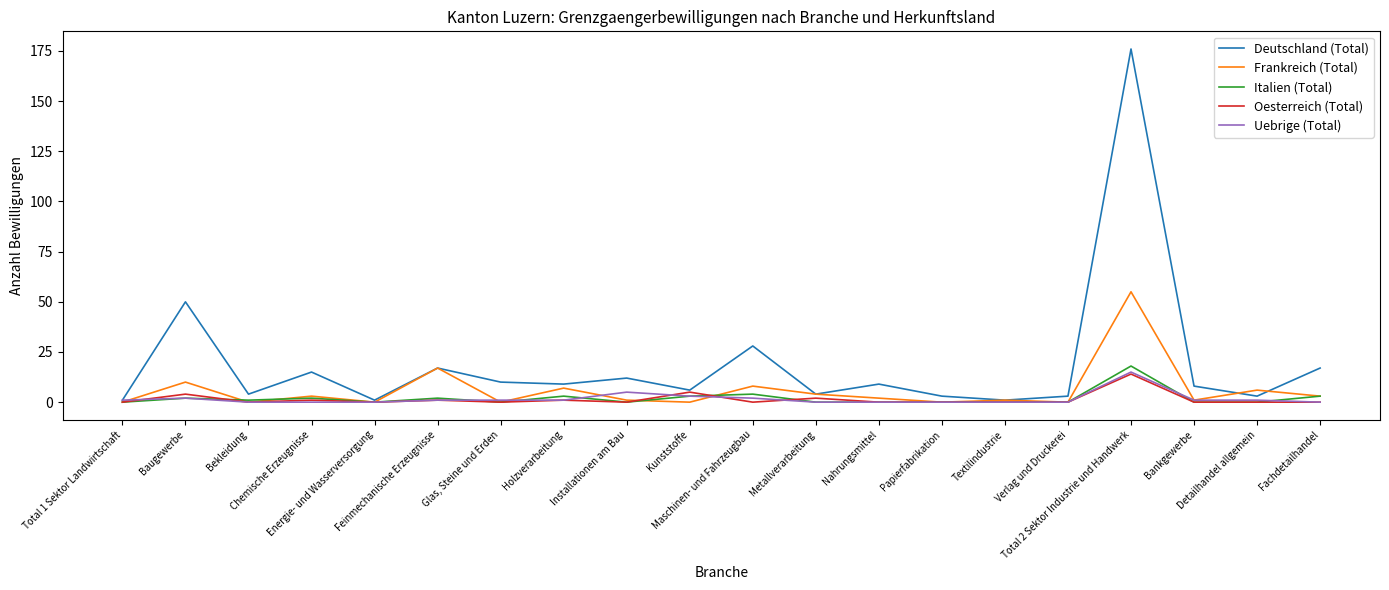

What position from the left is Papierfabrikation?

14